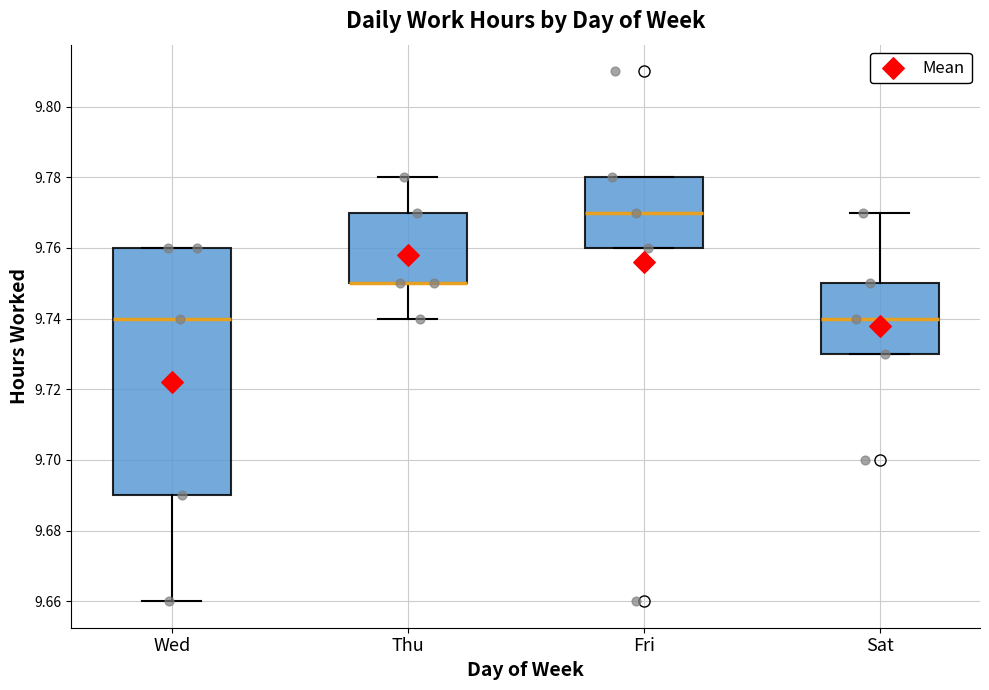

Which box is the tallest, from its lower edge to its upper edge?

Wed